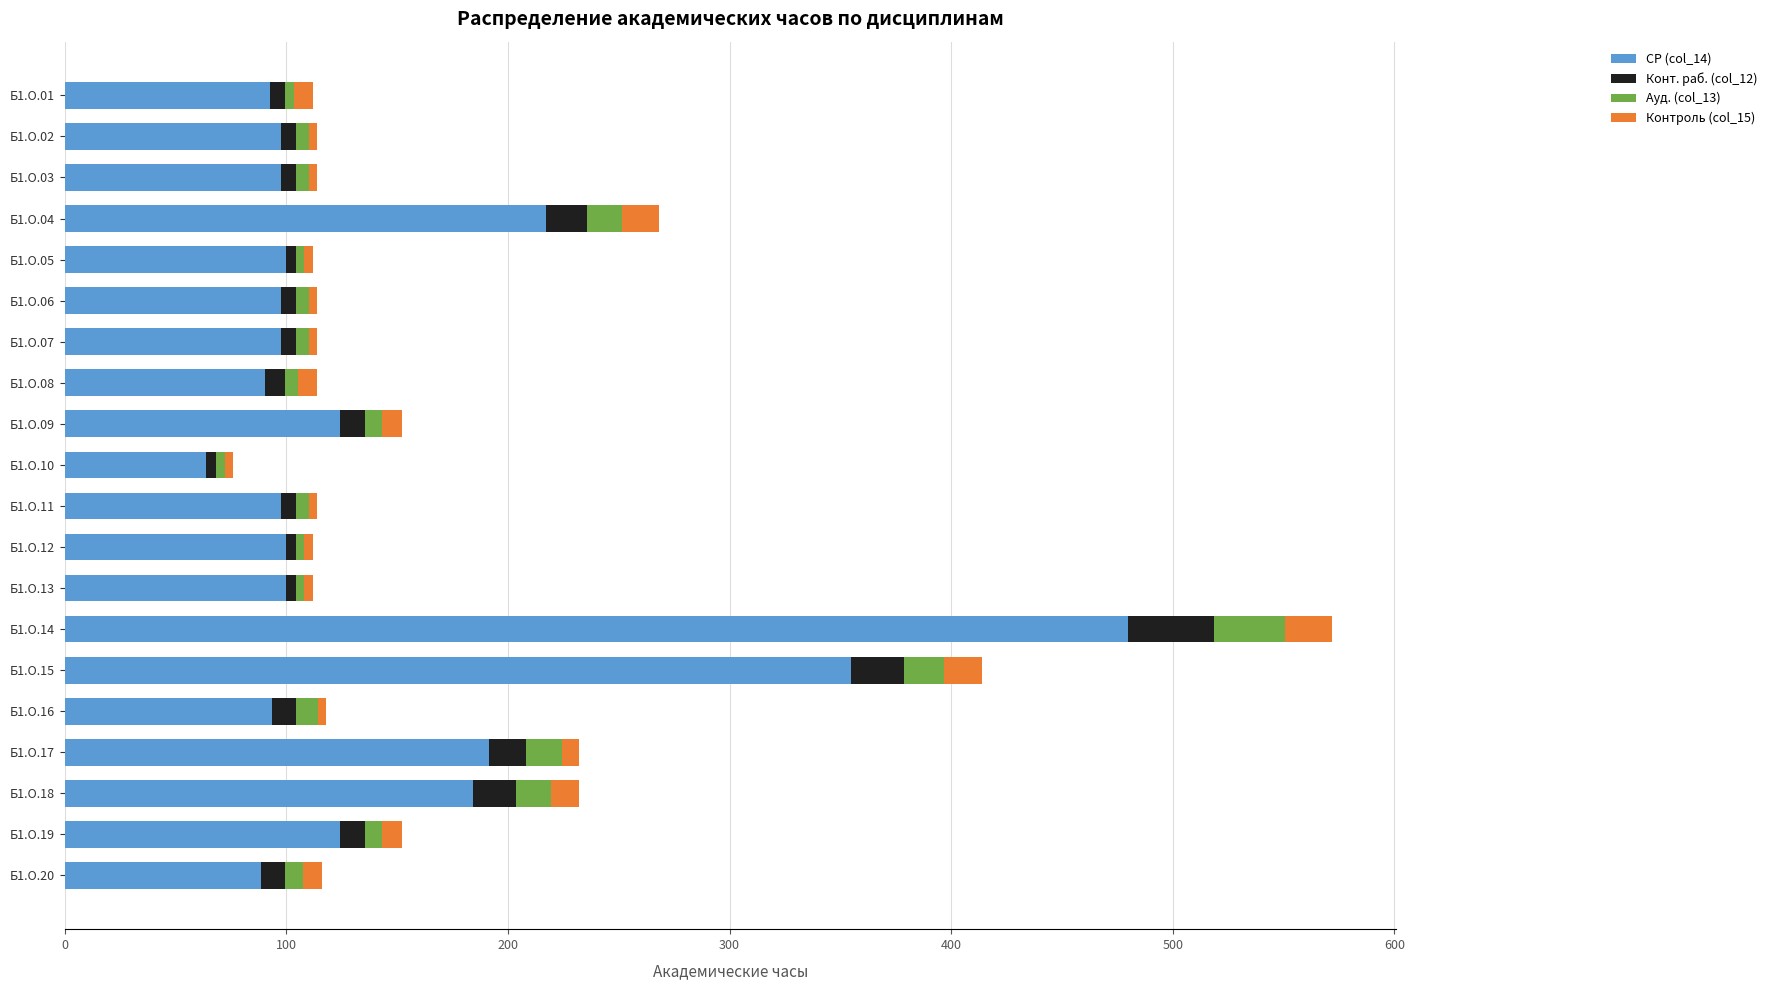

The value of СР (col_14) at Б1.О.14 is 720.7. True or false?

False